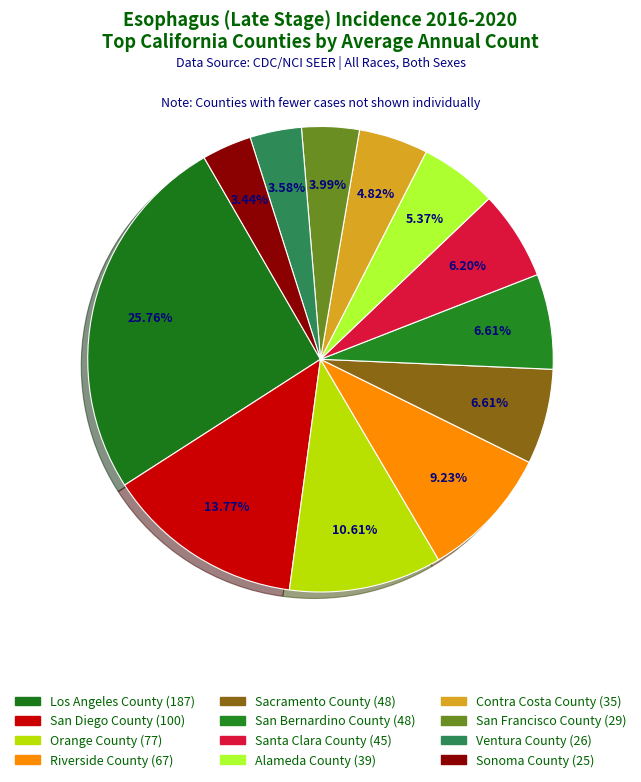

What percentage do Los Angeles County and Santa Clara County together represent?

32.0%